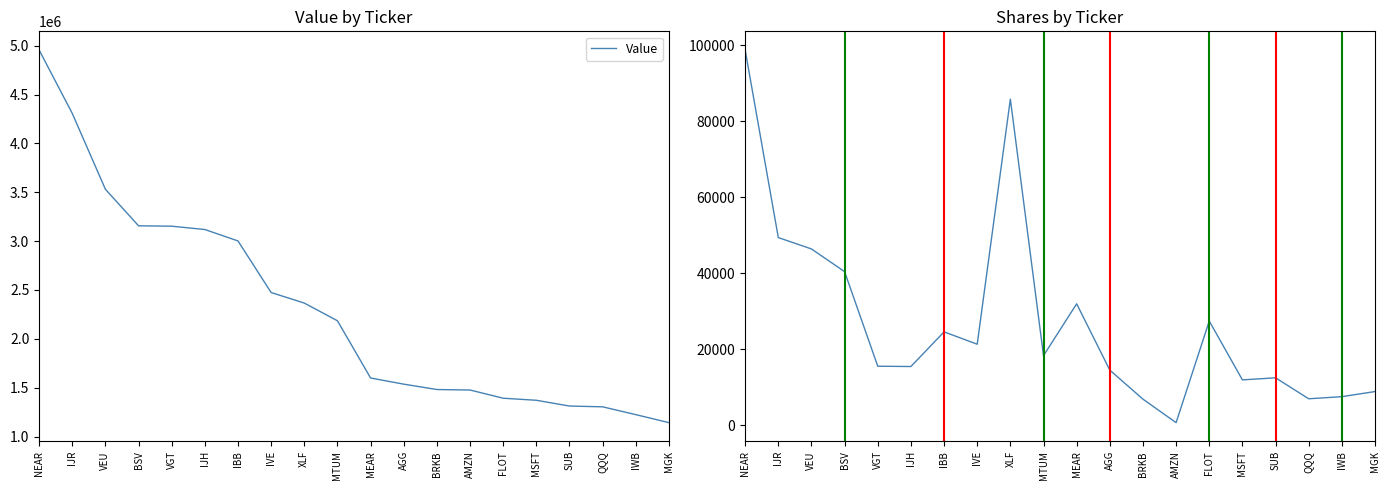

What position from the left is VGT?

5